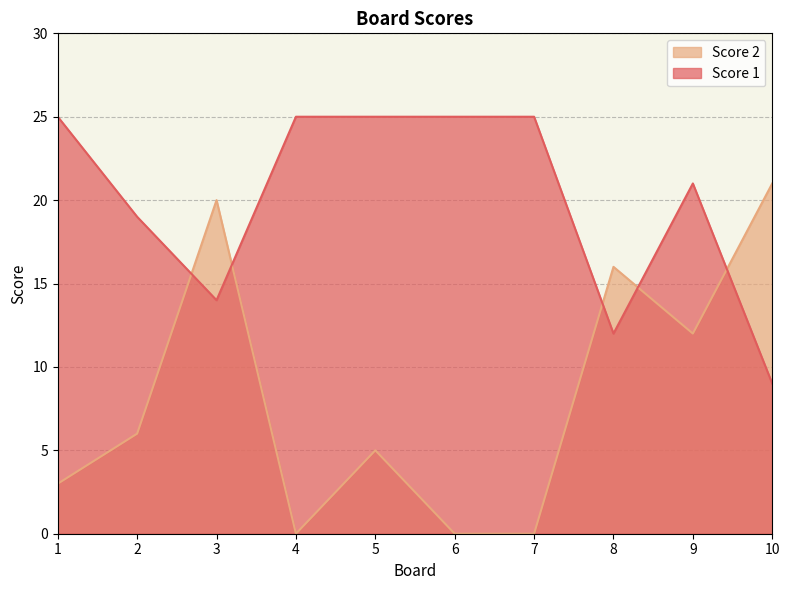

Rank the series by their maximum value, from highest to lowest.

Score 1, Score 2